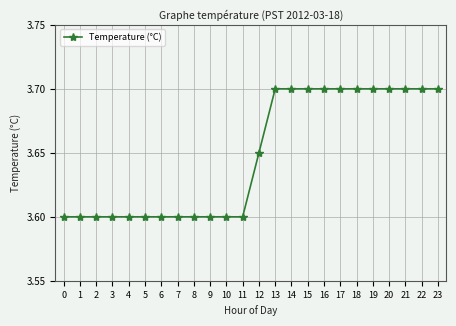

True or false: the data shows 4.8 at 12.

False